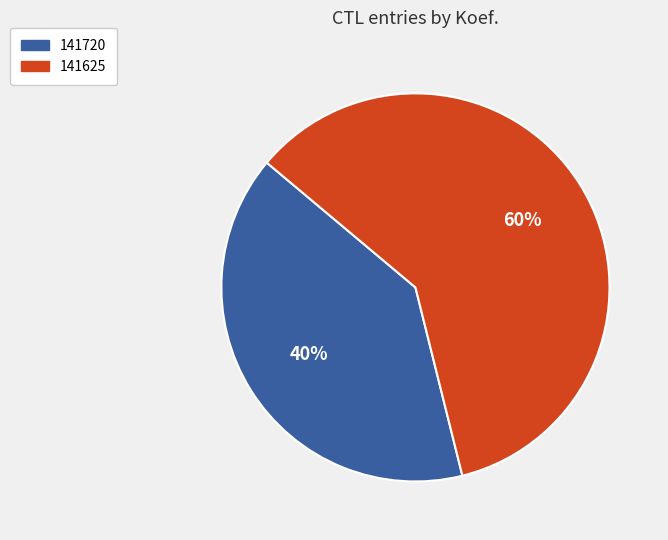

Combined, do 141625 and 141720 account for over 50%?

Yes